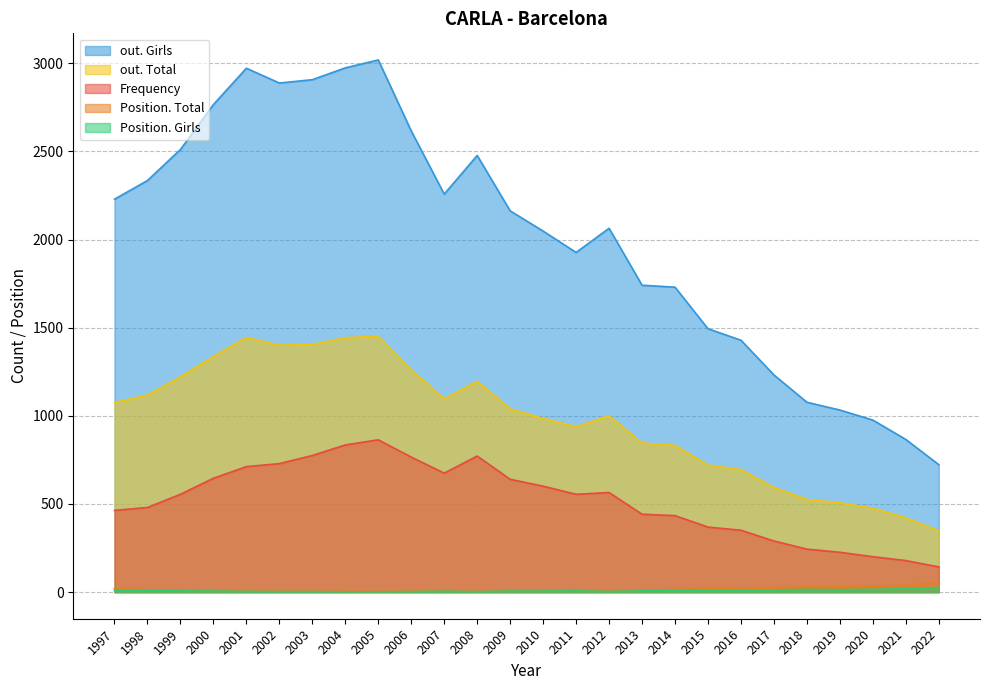

What is the value of the Position. Total point at the 15th from the left?

4